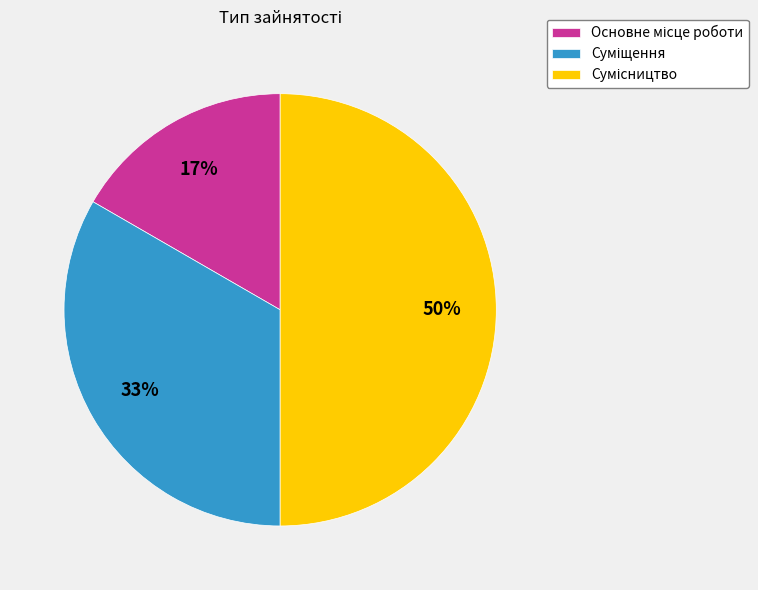

To the nearest percent, what is the average slice percentage?

33%